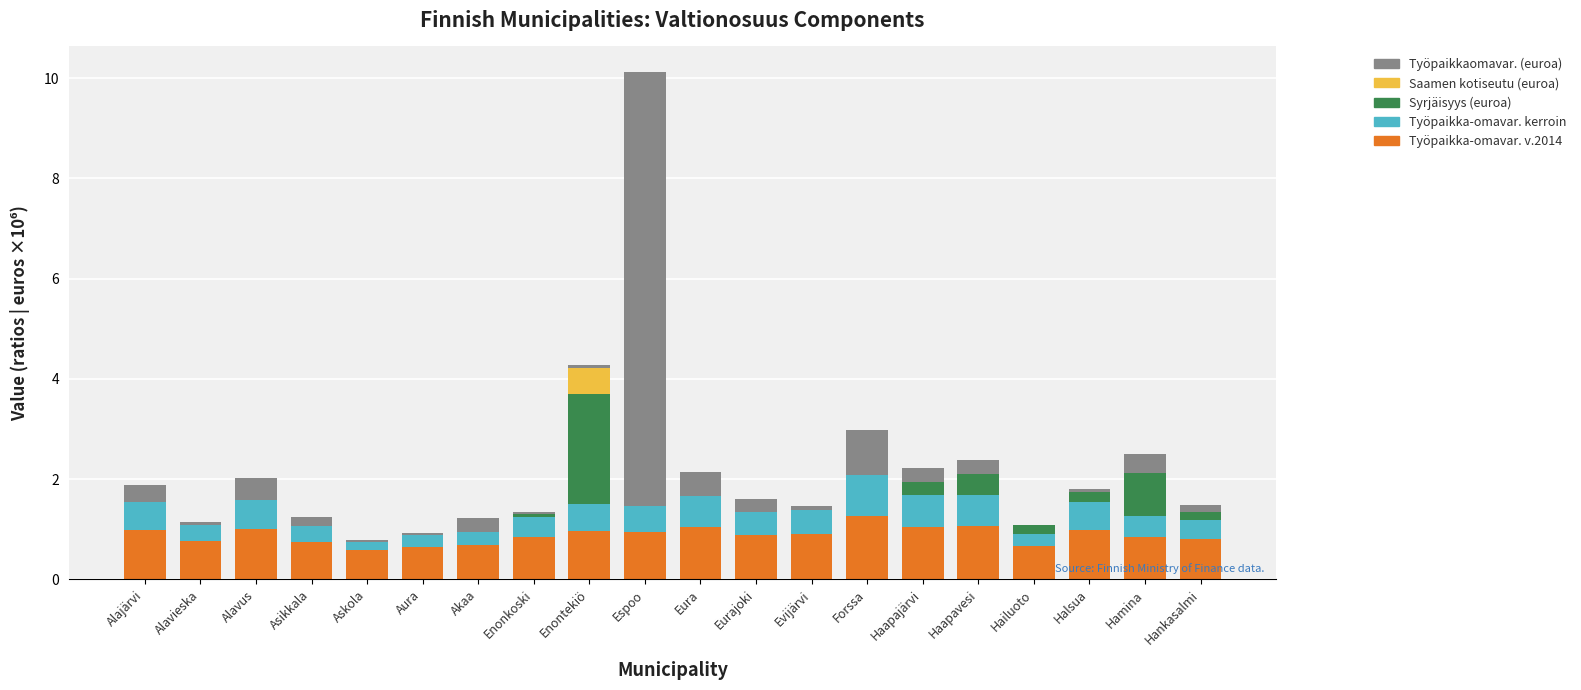

What is the highest value of the Työpaikka-omavar. v.2014 series?

1.3